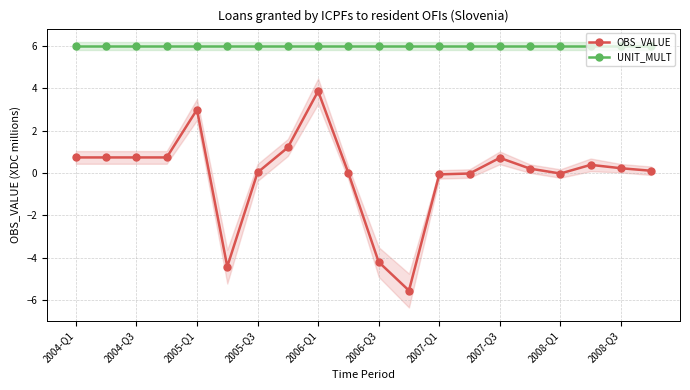

What is the lowest value of the OBS_VALUE series?

-5.6